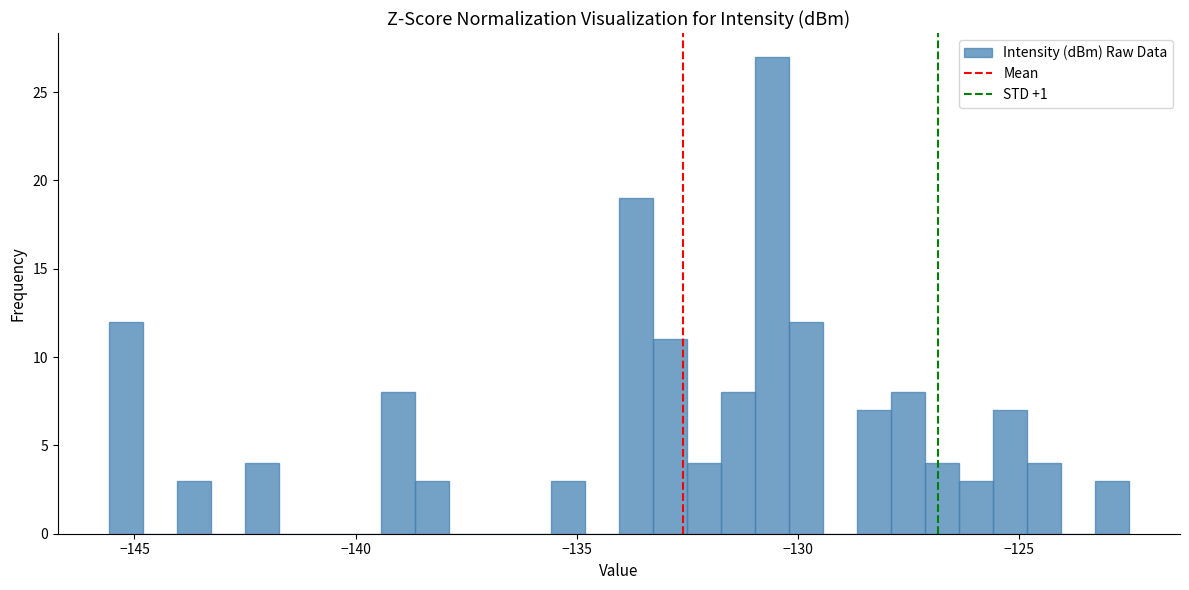

Read against the x-axis, roughly where is the centre of the tallest bar?

-130.5